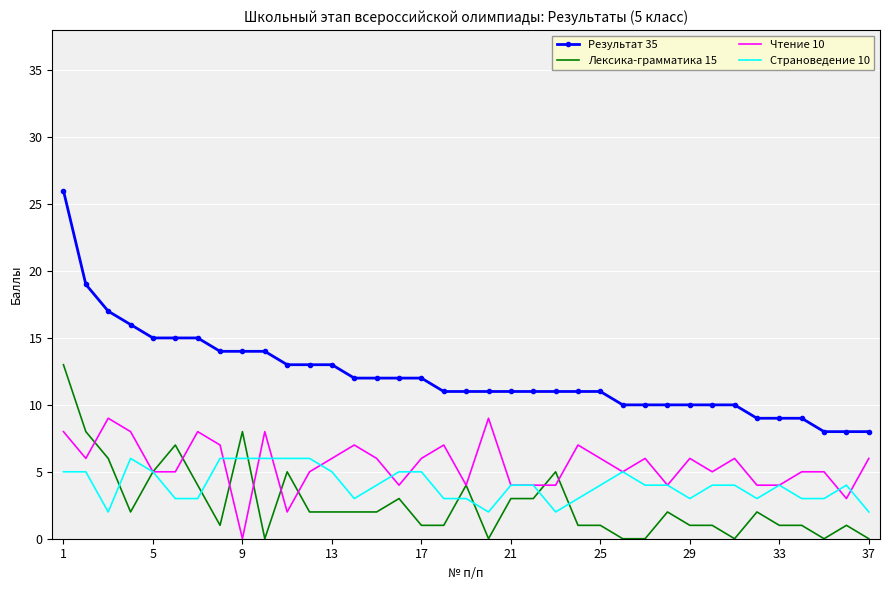

True or false: Результат 35 and Страноведение 10 cross at least once.

False